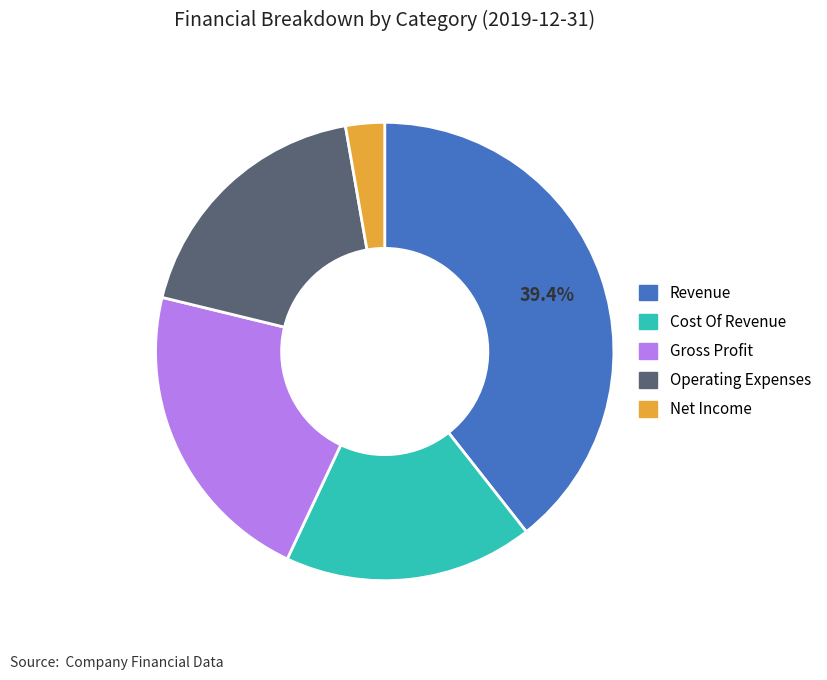

To the nearest percent, what is the difference between the Operating Expenses and Gross Profit slice percentages?

3%